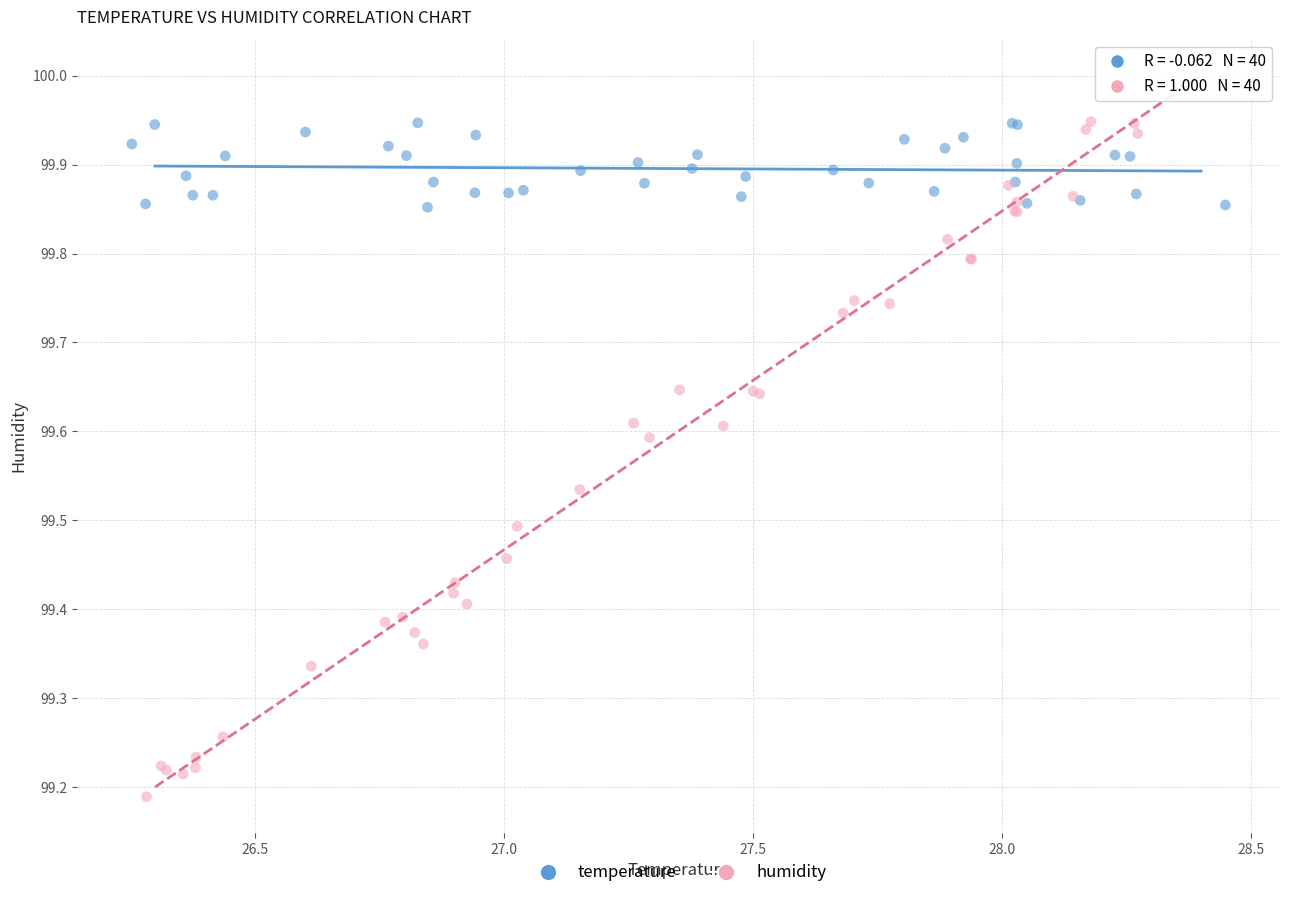

What are all the series names shown in the legend?

temperature, humidity